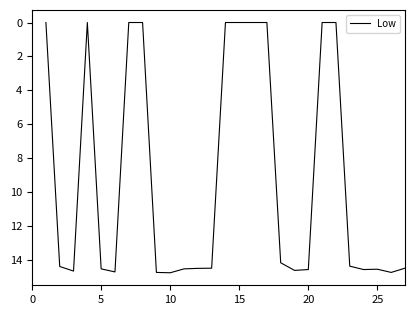

What is the sum of all values?

247.6